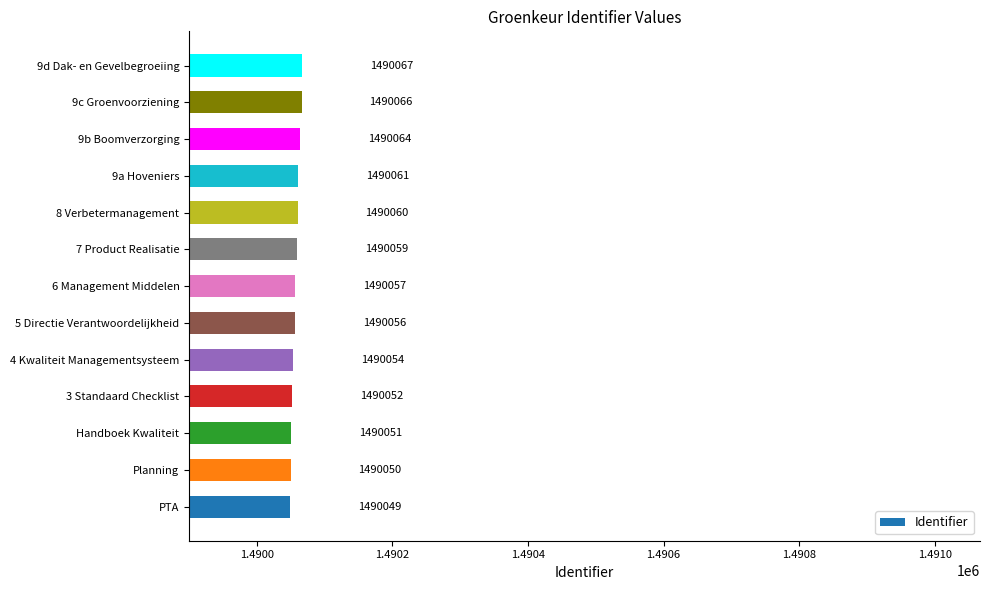

Reading bottom to top, list all the values displayed in this chart.

1490049	1490050	1490051	1490052	1490054	1490056	1490057	1490059	1490060	1490061	1490064	1490066	1490067